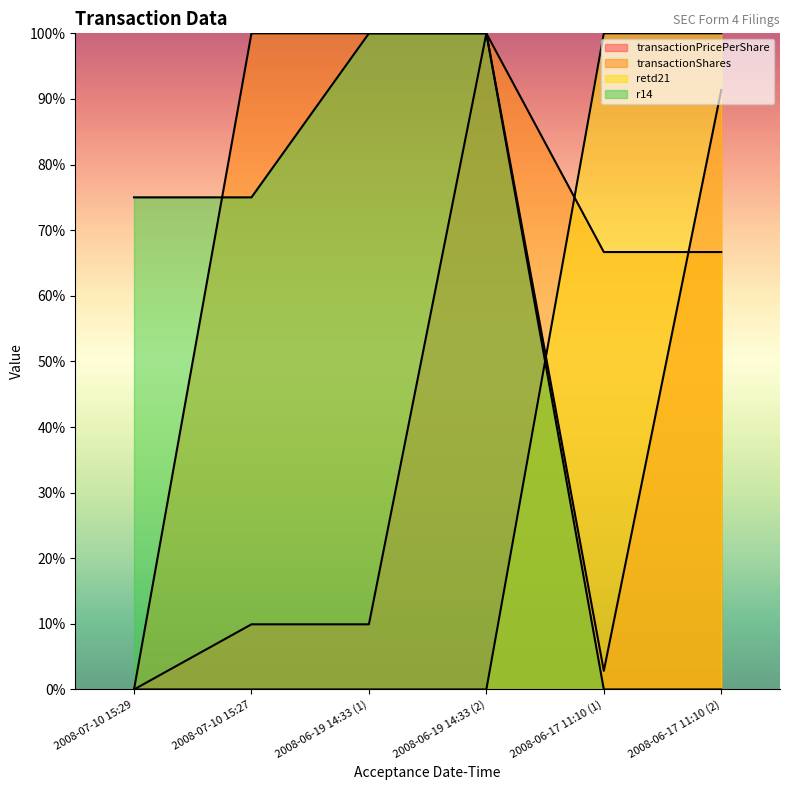

What position from the left is 2008-07-10 15:27?

2